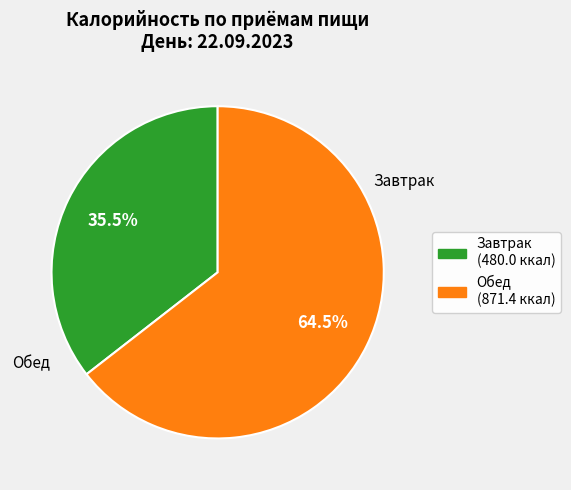

What is the ratio of the value at Завтрак to the value at Обед?

0.6